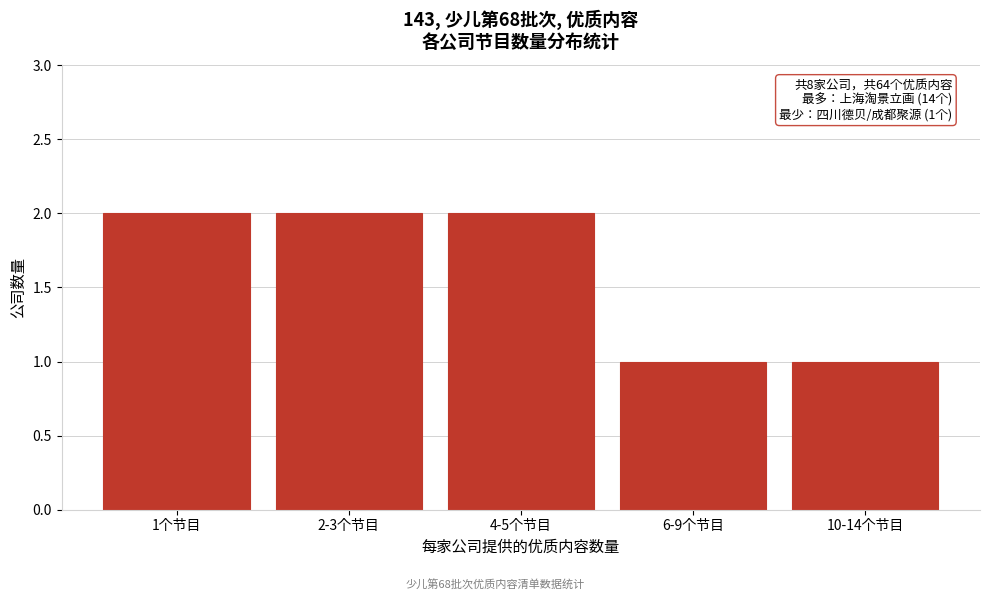

Reading left to right, what are all the values shown in this chart?

2	2	2	1	1